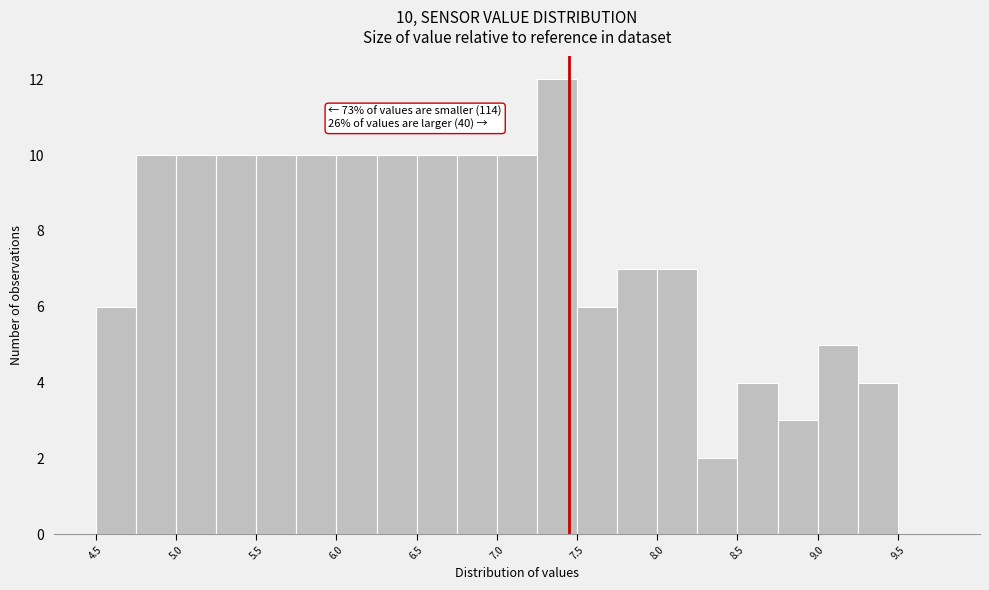

Over which range of the x-axis is the bar tallest?

7.25 to 7.50